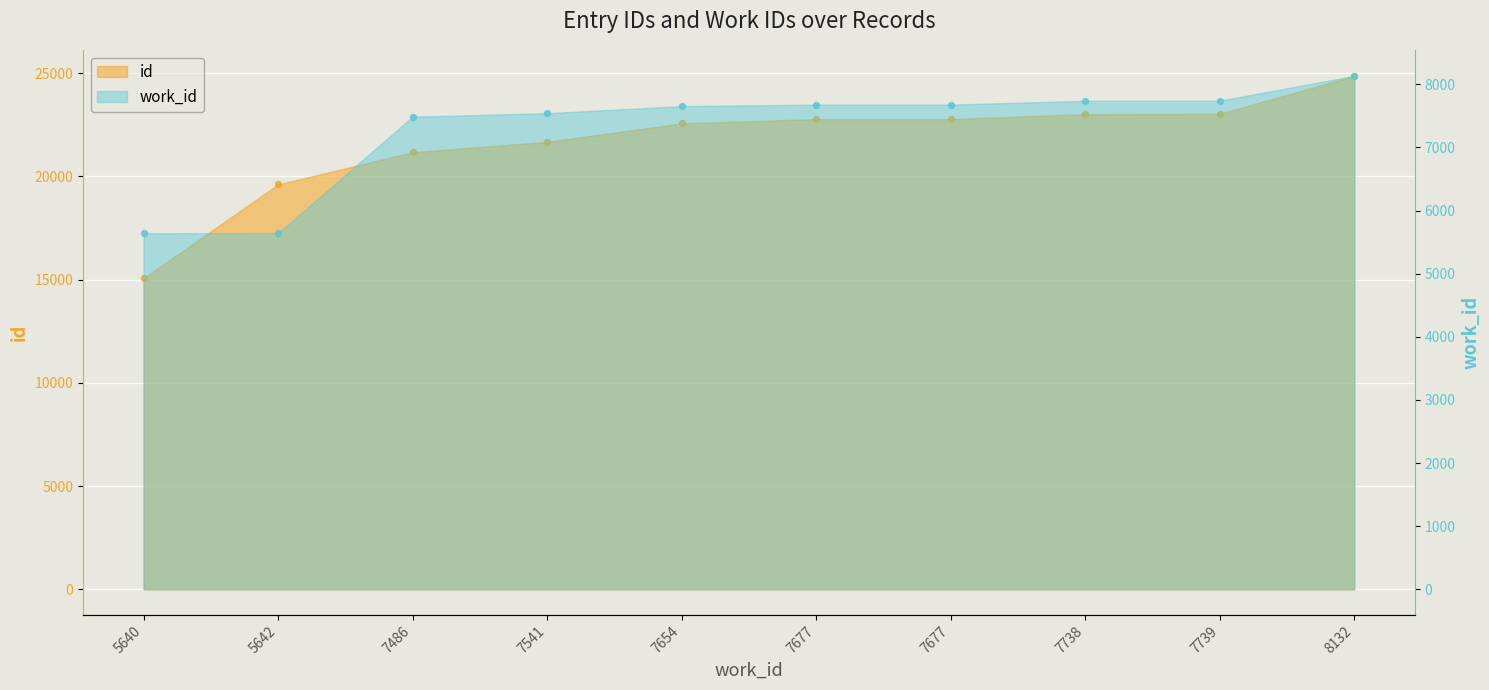

At how many categories does at least one series exceed 19458?

9